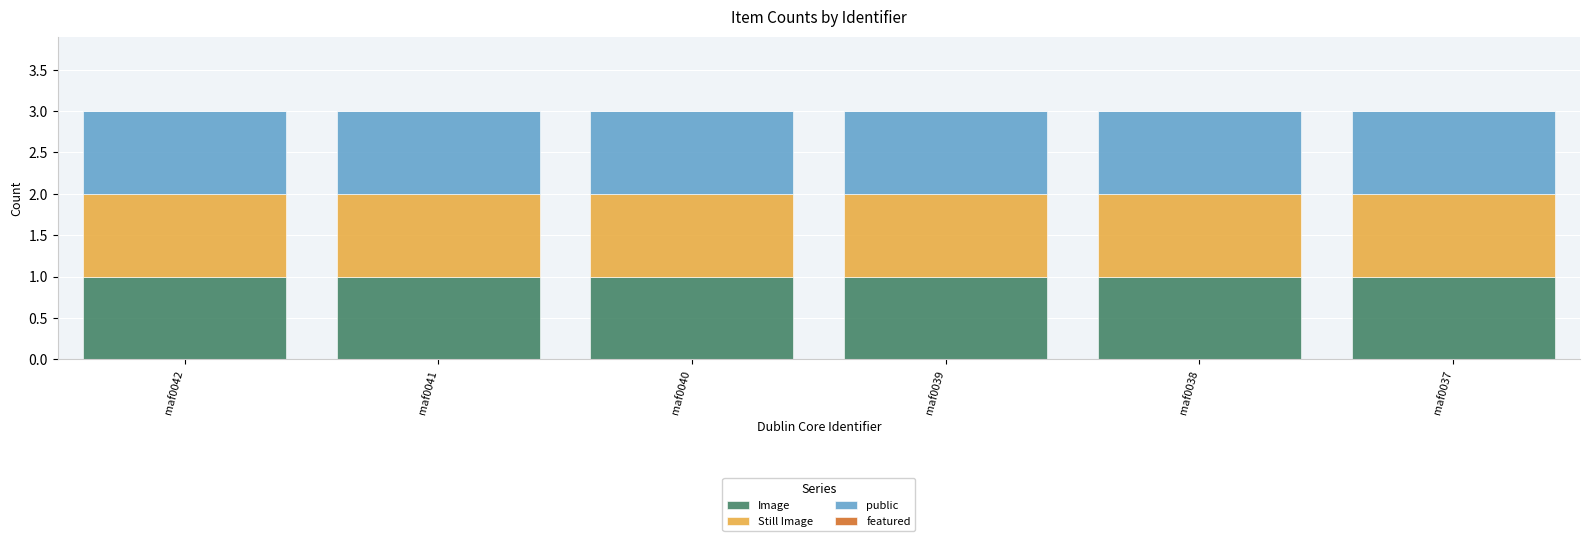

What is the sum of the Image values at maf0037 and maf0042?

2